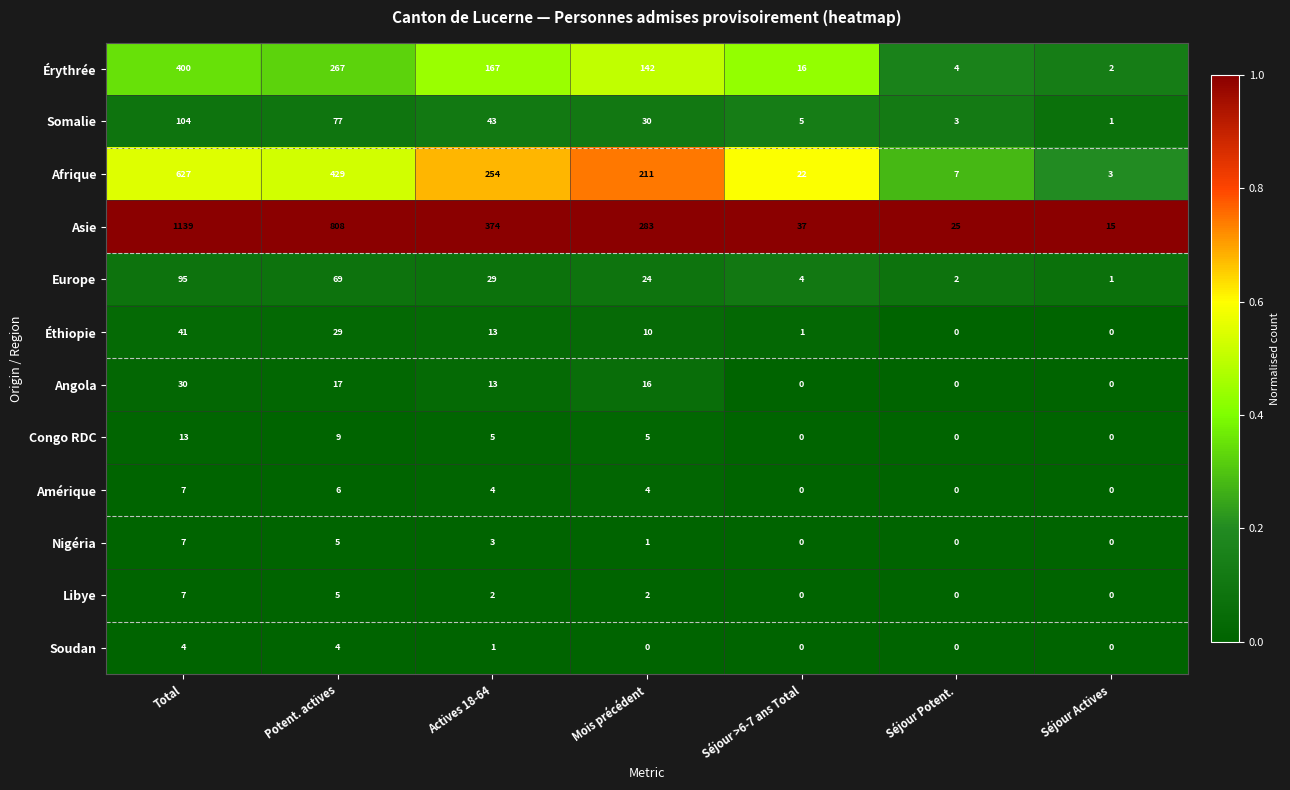

Is it true that Érythrée equals 142 at Mois précédent?

True